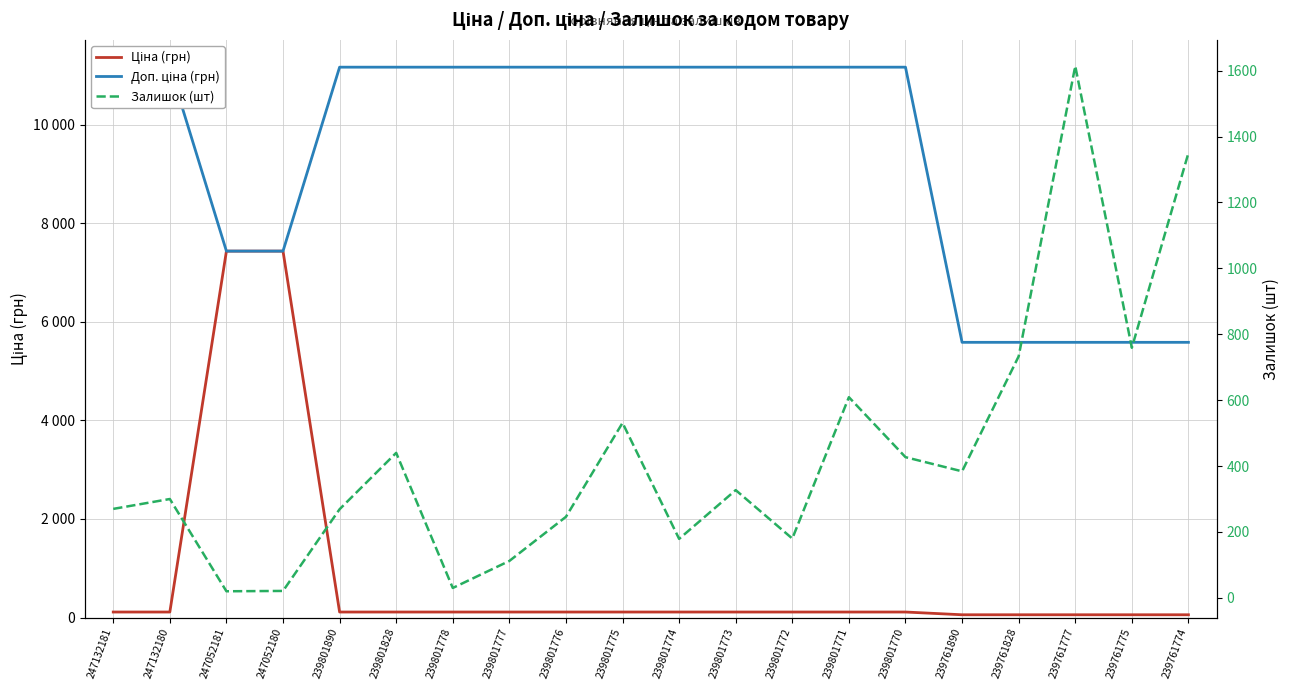

List the series in order of their peak value, lowest first.

Залишок (шт), Ціна (грн), Доп. ціна (грн)